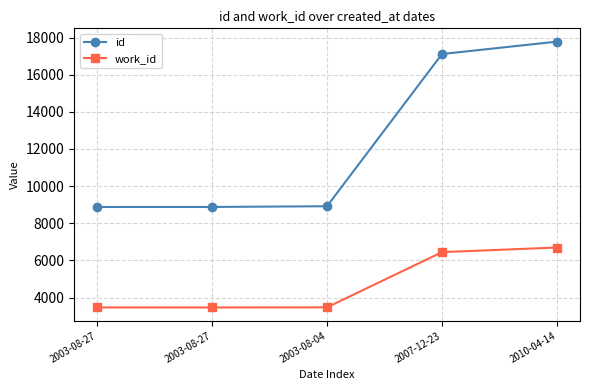

Count the number of data series in this chart.

2